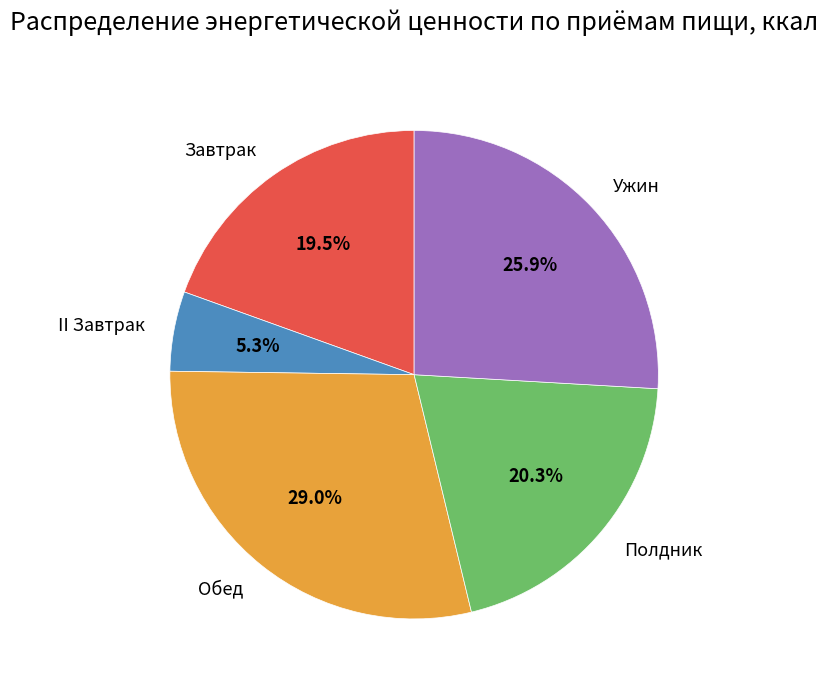

Rank the categories by value from lowest to highest.

II Завтрак, Завтрак, Полдник, Ужин, Обед